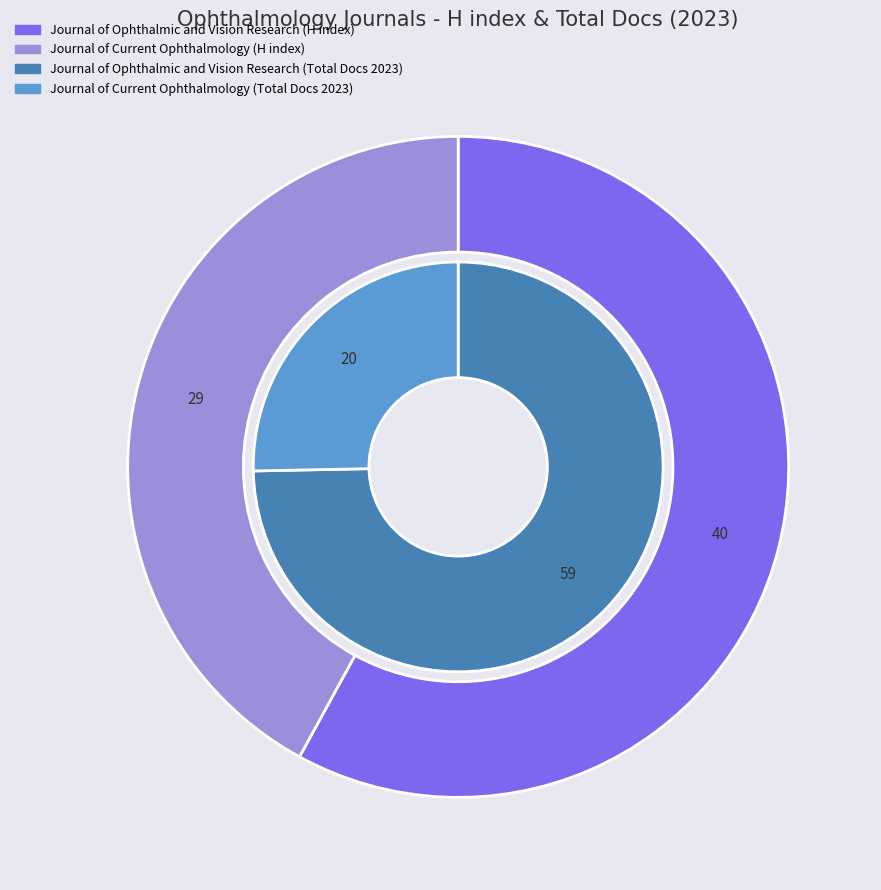

Which category accounts for the majority?

Journal of Ophthalmic and Vision Research